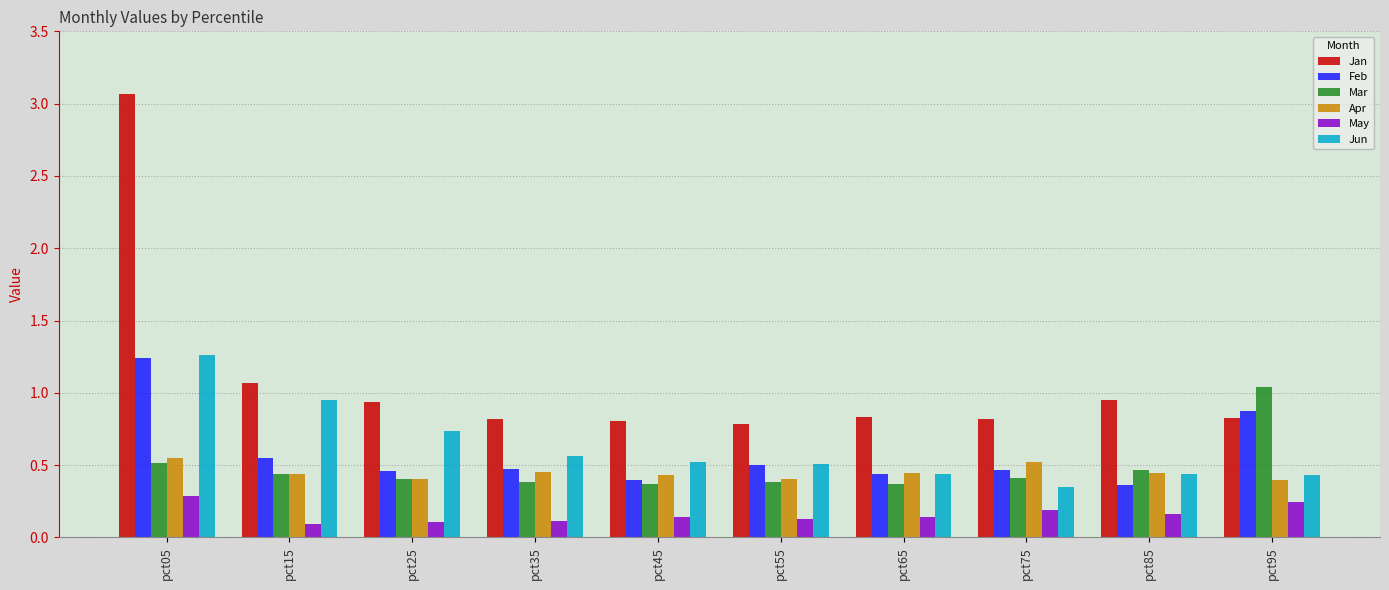

Which label corresponds to the largest value in the chart?

pct05